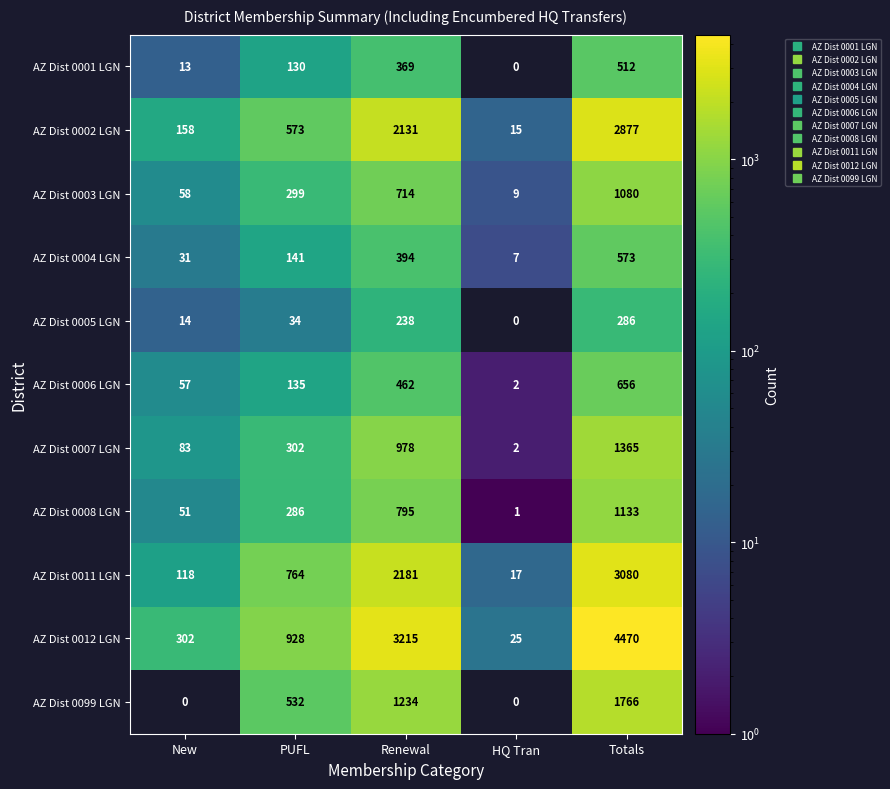

Which series changed the most between New and PUFL?

AZ Dist 0011 LGN